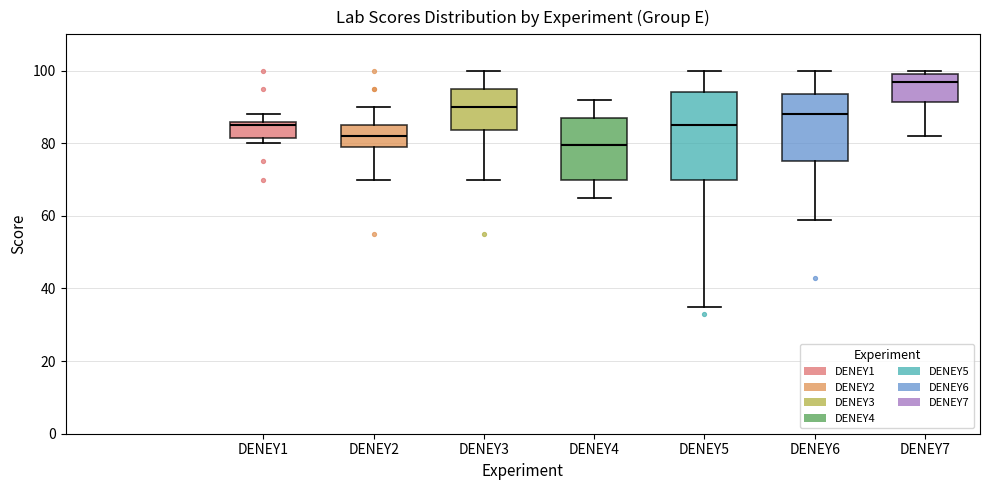

Which box is the tallest, from its lower edge to its upper edge?

DENEY5